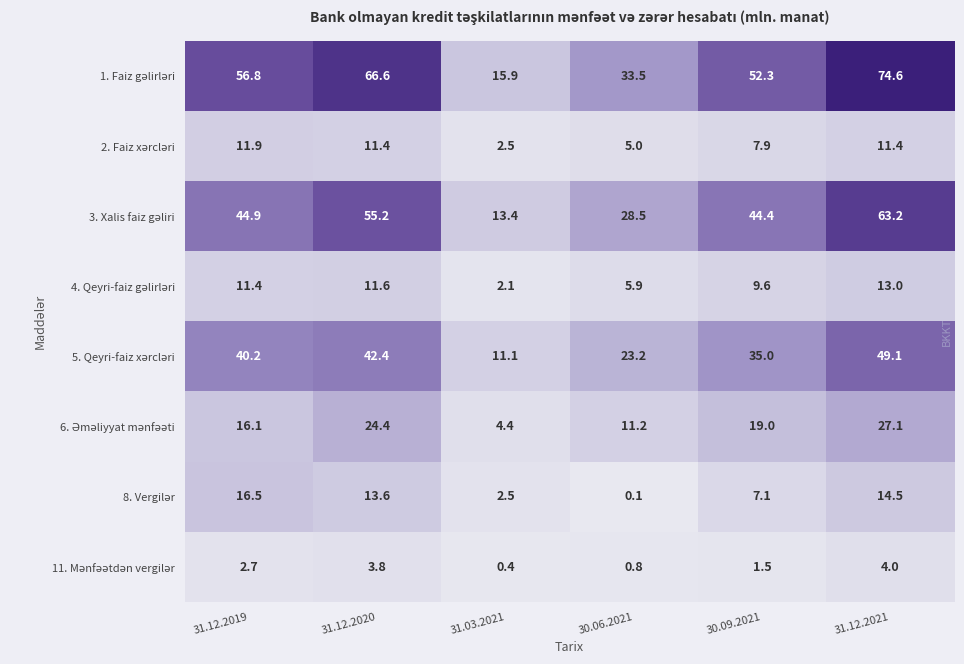

At how many categories does at least one series exceed 34?

4